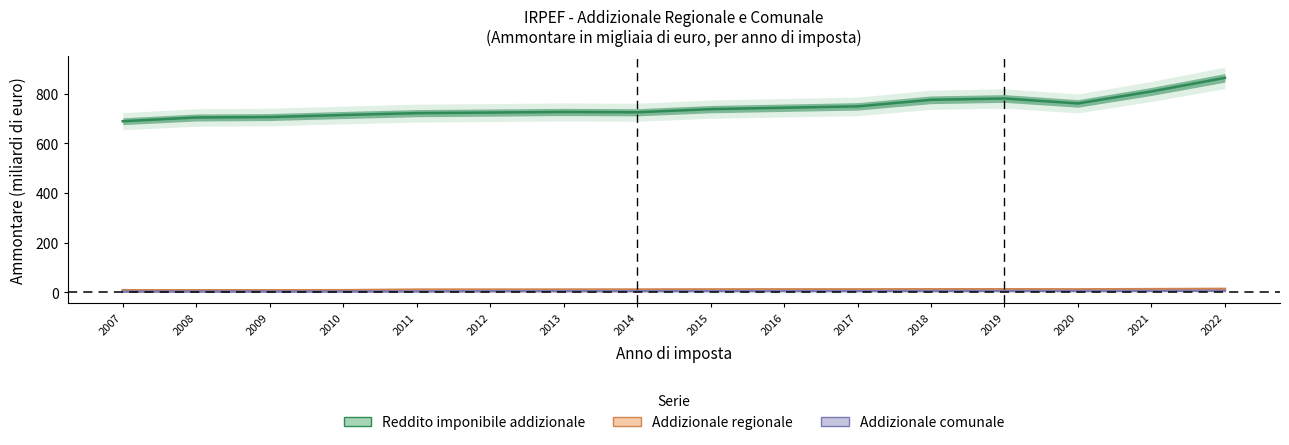

Rank the categories by Reddito imponibile addizionale value from lowest to highest.

2007, 2008, 2009, 2010, 2011, 2012, 2014, 2013, 2015, 2016, 2017, 2020, 2018, 2019, 2021, 2022